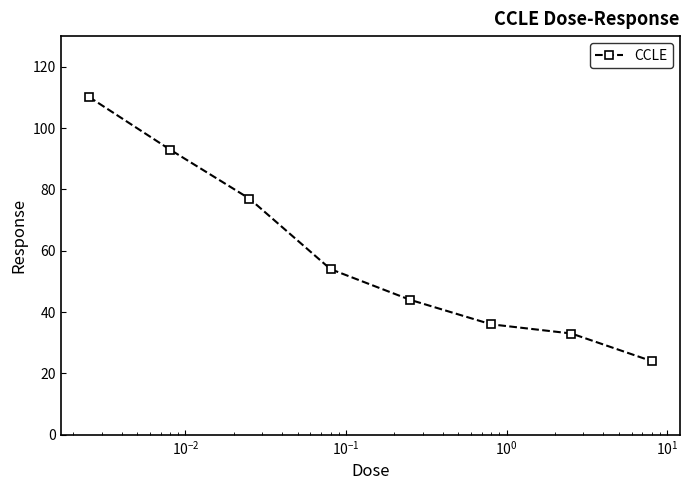

What is the difference between the maximum and minimum values?

86.2